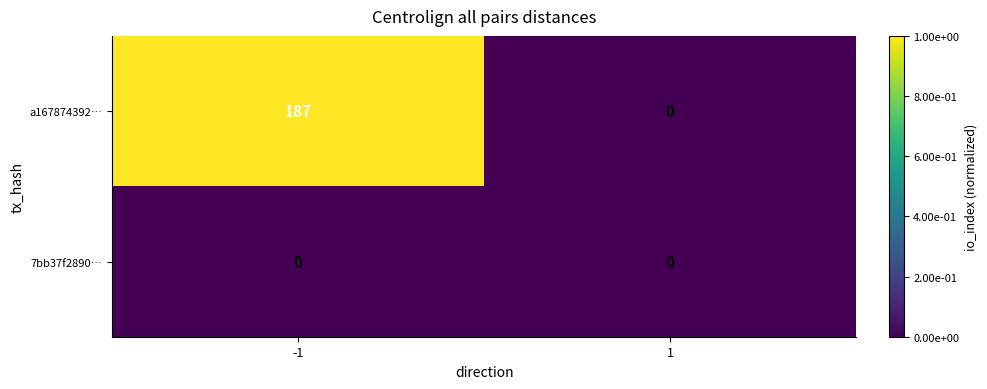

Is the value of a167874392… at -1 greater than the value of 7bb37f2890… at 1?

Yes